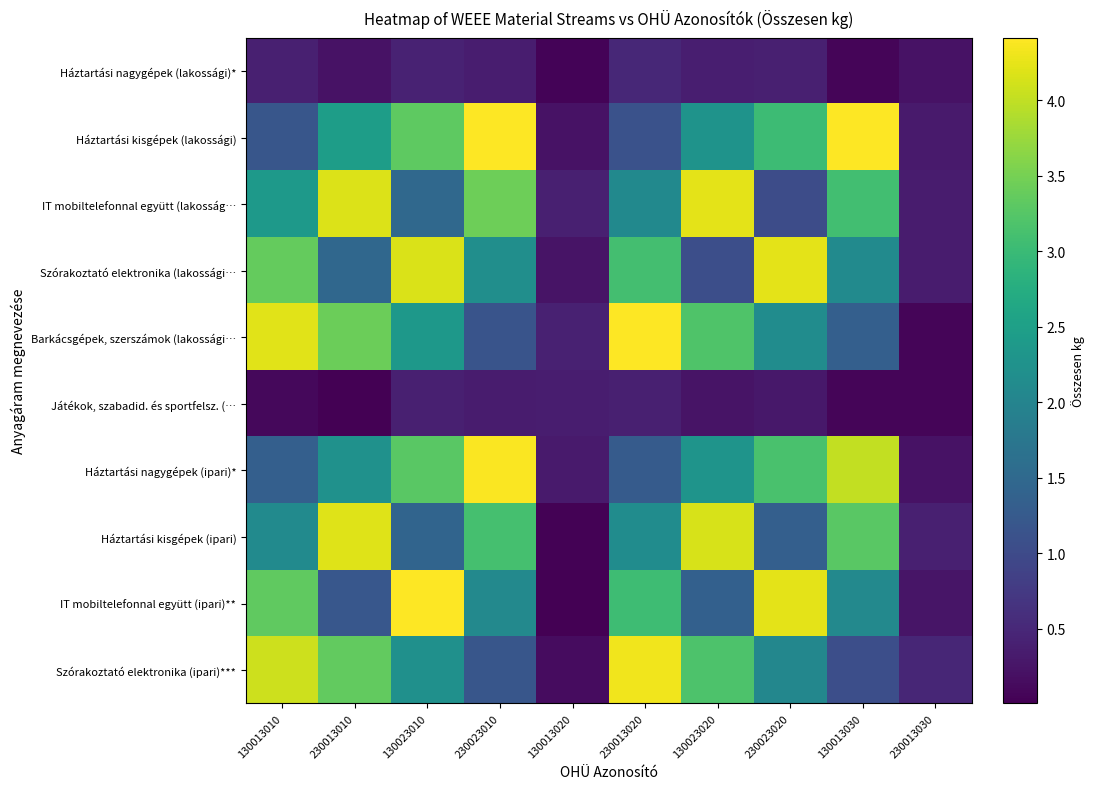

Reading right to left, what are all the values shown in this chart?

Háztartási nagygépek (lakossági)*: 230013030=0.2	130013030=0.1	230023020=0.4	130023020=0.4	230013020=0.5	130013020=0.0	230023010=0.3	130023010=0.4	230013010=0.2	130013010=0.4
Háztartási kisgépek (lakossági): 230013030=0.3	130013030=4.4	230023020=3.0	130023020=2.3	230013020=1.1	130013020=0.2	230023010=4.4	130023010=3.3	230013010=2.5	130013010=1.2
IT mobiltelefonnal együtt (lakosság…: 230013030=0.3	130013030=3.1	230023020=1.0	130023020=4.2	230013020=2.1	130013020=0.4	230023010=3.4	130023010=1.5	230013010=4.2	130013010=2.4
Szórakoztató elektronika (lakossági…: 230013030=0.3	130013030=2.1	230023020=4.2	130023020=1.1	230013020=3.1	130013020=0.2	230023010=2.2	130023010=4.2	230013010=1.5	130013010=3.4
Barkácsgépek, szerszámok (lakossági…: 230013030=0.1	130013030=1.3	230023020=2.1	130023020=3.2	230013020=4.4	130013020=0.4	230023010=1.2	130023010=2.4	230013010=3.4	130013010=4.2
Játékok, szabadid. és sportfelsz. (…: 230013030=0.1	130013030=0.1	230023020=0.3	130023020=0.2	230013020=0.4	130013020=0.4	230023010=0.3	130023010=0.4	230013010=0.0	130013010=0.1
Háztartási nagygépek (ipari)*: 230013030=0.2	130013030=4.0	230023020=3.2	130023020=2.3	230013020=1.3	130013020=0.3	230023010=4.4	130023010=3.3	230013010=2.2	130013010=1.3
Háztartási kisgépek (ipari): 230013030=0.4	130013030=3.3	230023020=1.3	130023020=4.1	230013020=2.1	130013020=0.0	230023010=3.1	130023010=1.4	230013010=4.2	130013010=2.1
IT mobiltelefonnal együtt (ipari)**: 230013030=0.3	130013030=2.1	230023020=4.2	130023020=1.4	230013020=3.0	130013020=0.0	230023010=2.1	130023010=4.4	230013010=1.2	130013010=3.3
Szórakoztató elektronika (ipari)***: 230013030=0.5	130013030=1.1	230023020=2.0	130023020=3.2	230013020=4.3	130013020=0.2	230023010=1.2	130023010=2.2	230013010=3.3	130013010=4.1